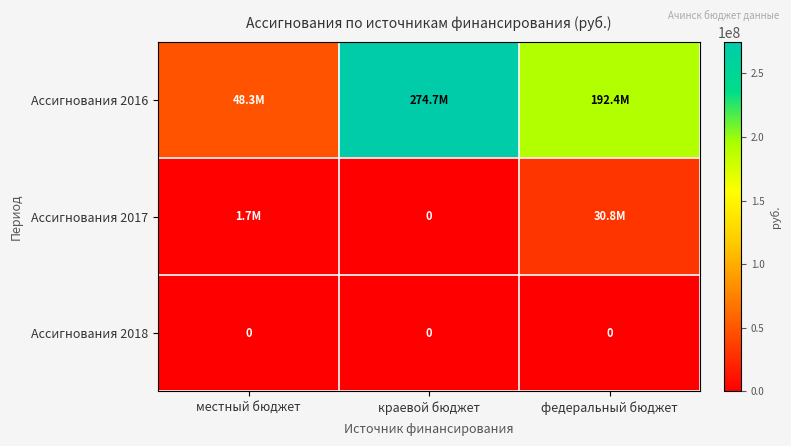

Is it true that Ассигнования 2016 equals 48305380.6 at местный бюджет?

True